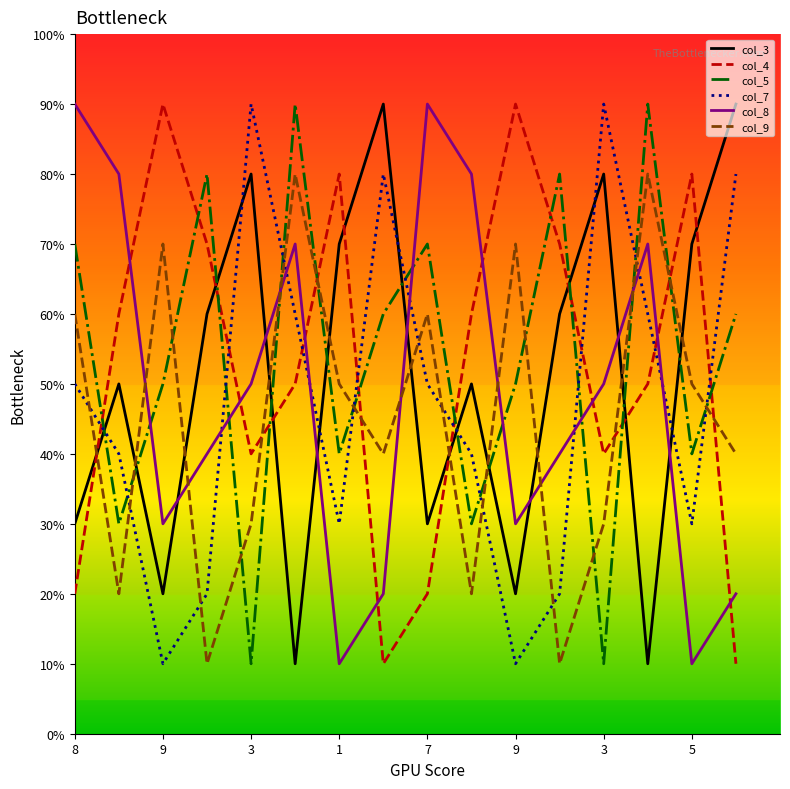

True or false: col_4 has more than 0 points higher than both neighbors.

True